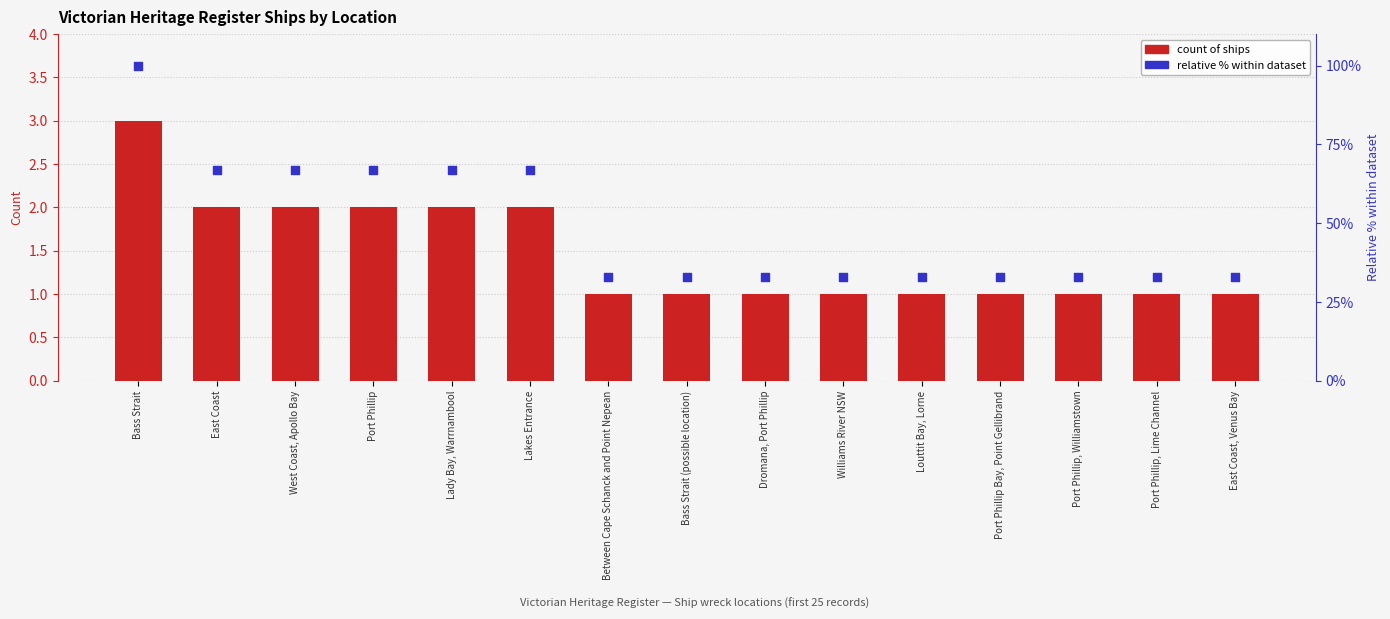

Which series has the largest total across all categories?

Relative % (normalised)